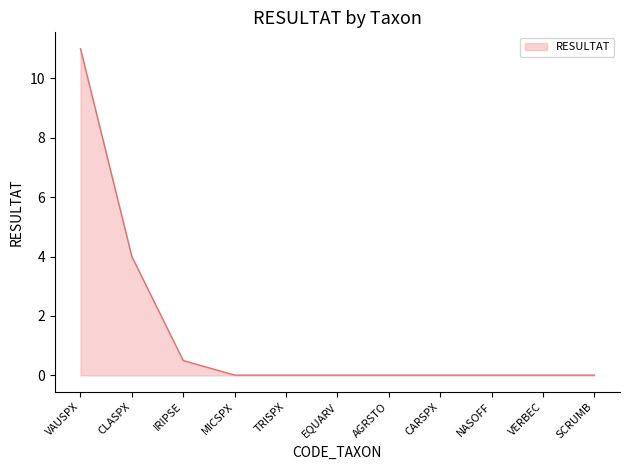

The chart shows a value of 0.5 at IRIPSE. True or false?

True